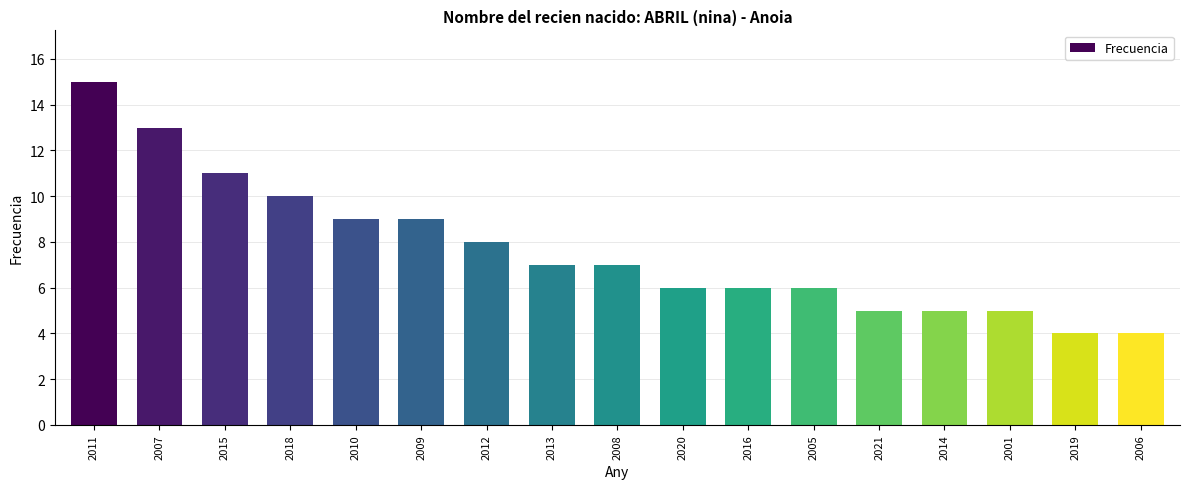

What is the change in value from 2007 to 2019?

-9